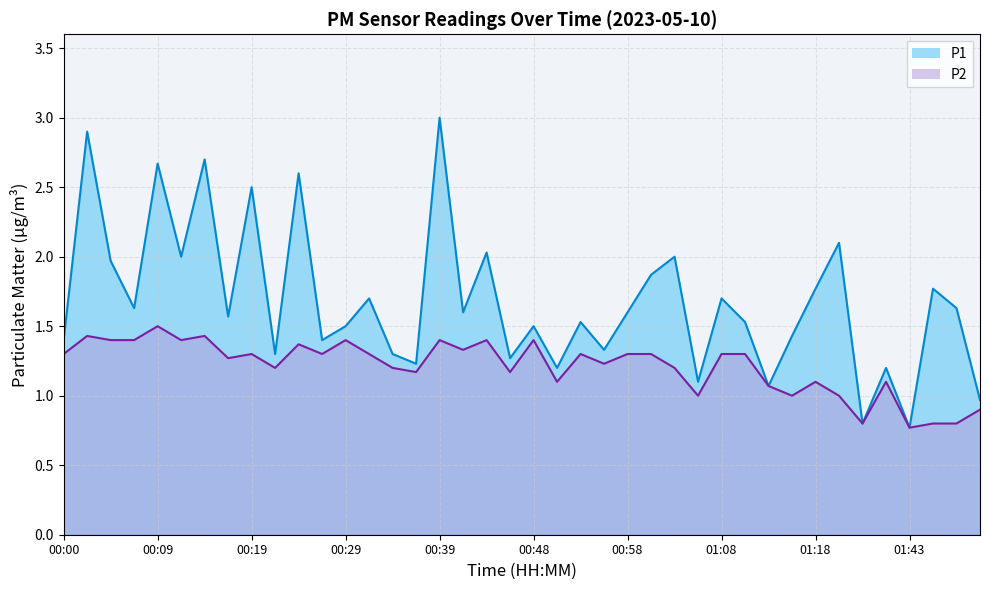

True or false: P1 and P2 cross at least once.

False